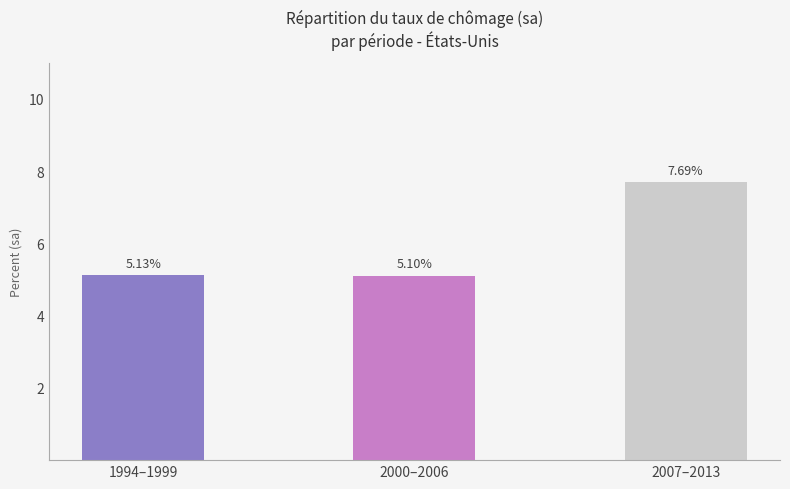

At which category does the chart reach its peak across all series?

2007–2013